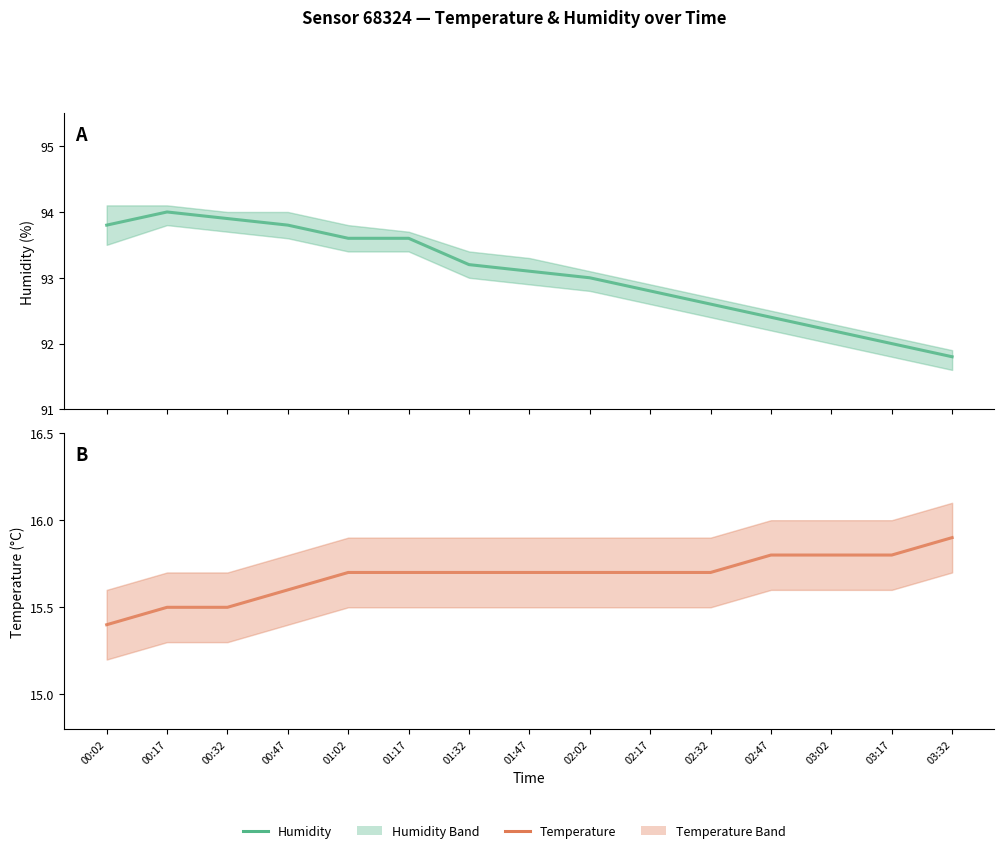

True or false: Humidity (Estimate) and Temperature (Estimate) cross at least once.

False